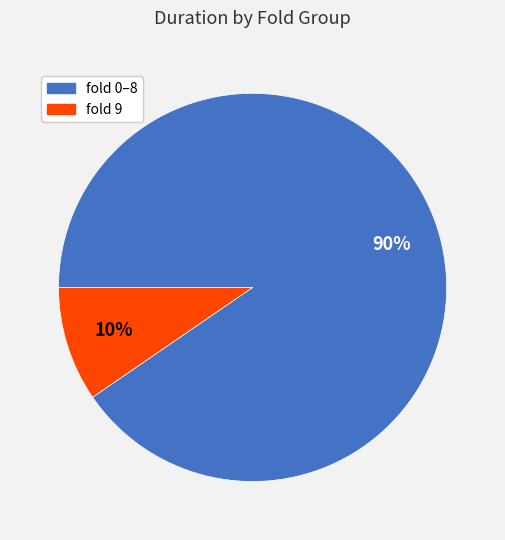

Is there a majority slice in this chart?

Yes